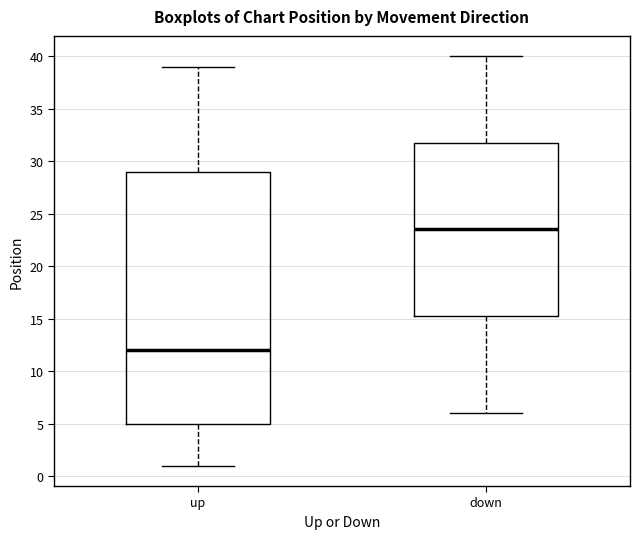

Where does the lower whisker of the box for up end on the y-axis? The values are not printed on the chart, so give them approximately, as read against the axis.

1.0